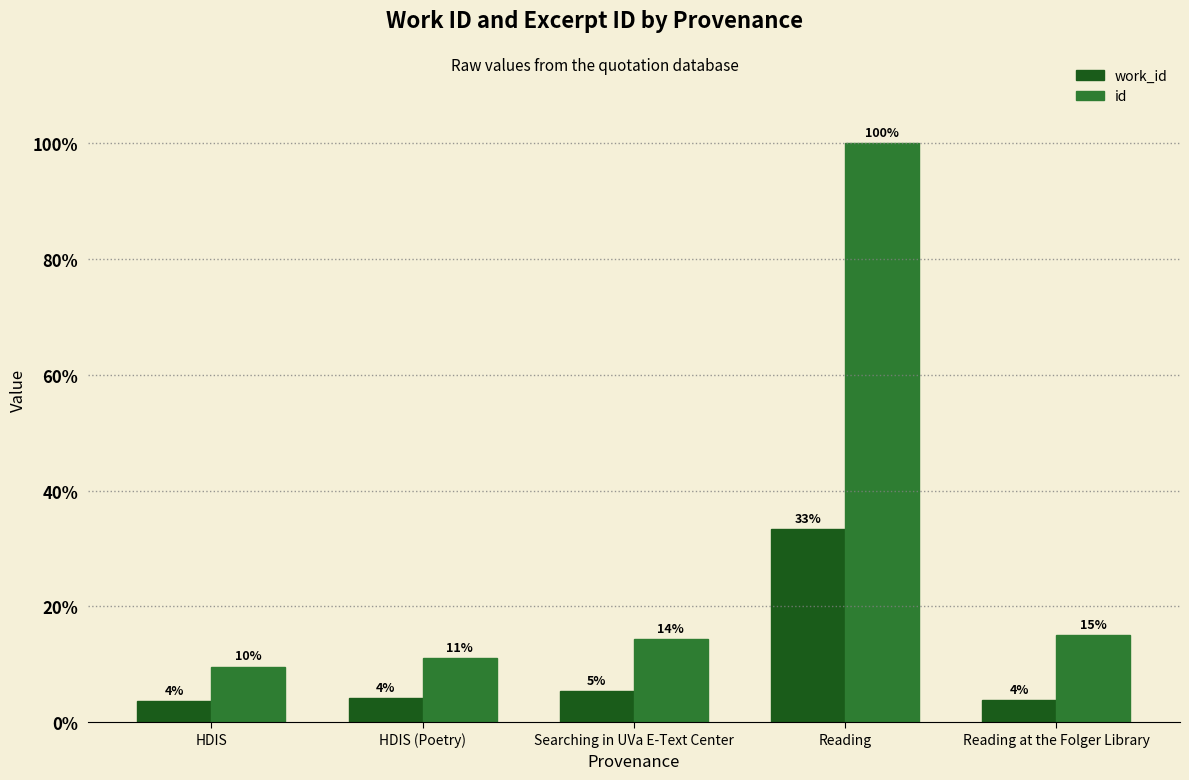

The value of id at HDIS is 14.2. True or false?

False